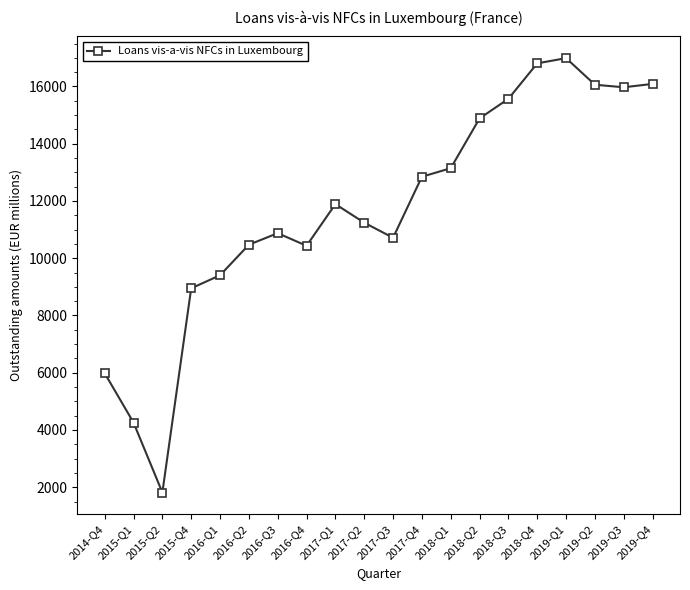

What is the change in value from 2016-Q1 to 2018-Q4?

+7404